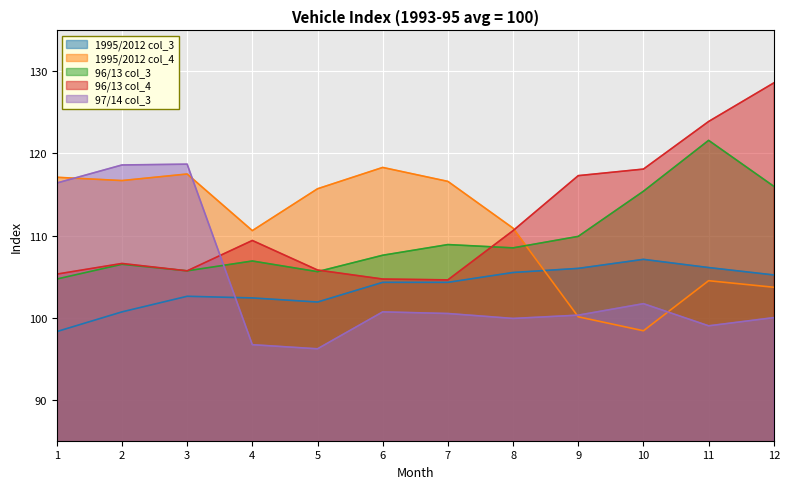

True or false: 96/13 col_3 and 97/14 col_3 cross at least once.

True